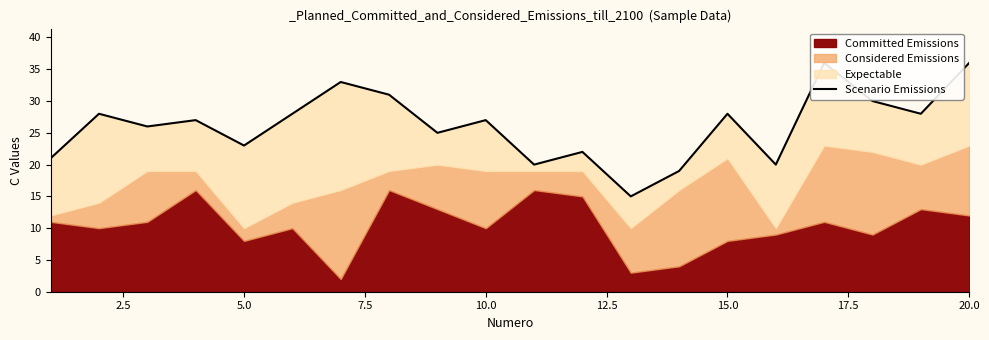

How many lines are shown in the chart?

1